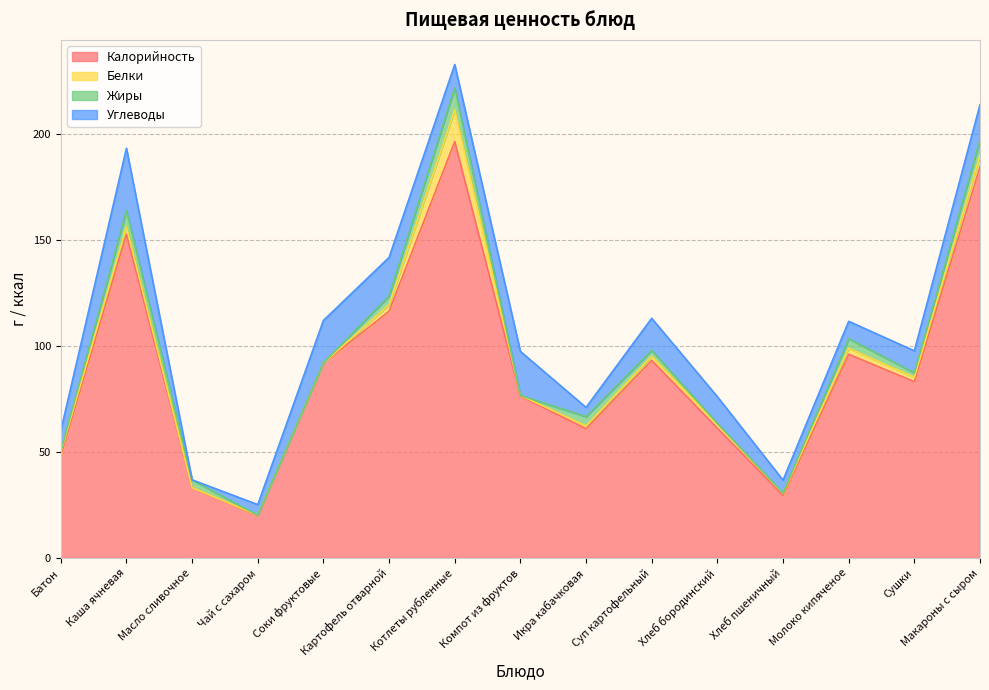

At Молоко кипяченое, list the series in order from smallest to largest.

Белки, Жиры, Углеводы, Калорийность